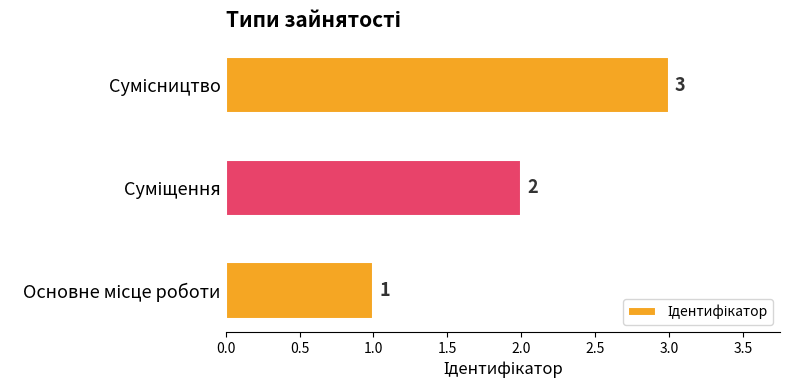

What is the sum of all values?

6